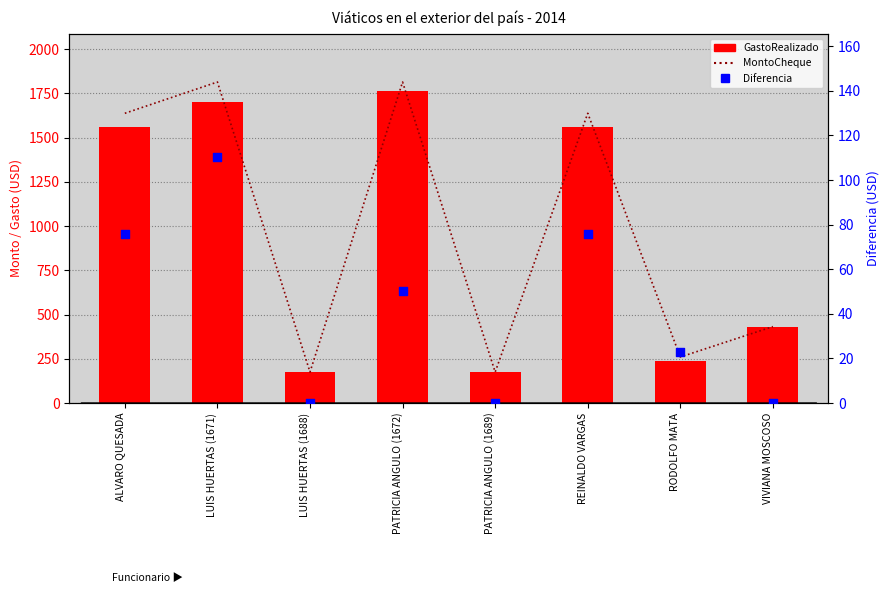

Which series contains the lowest Y value?

Diferencia